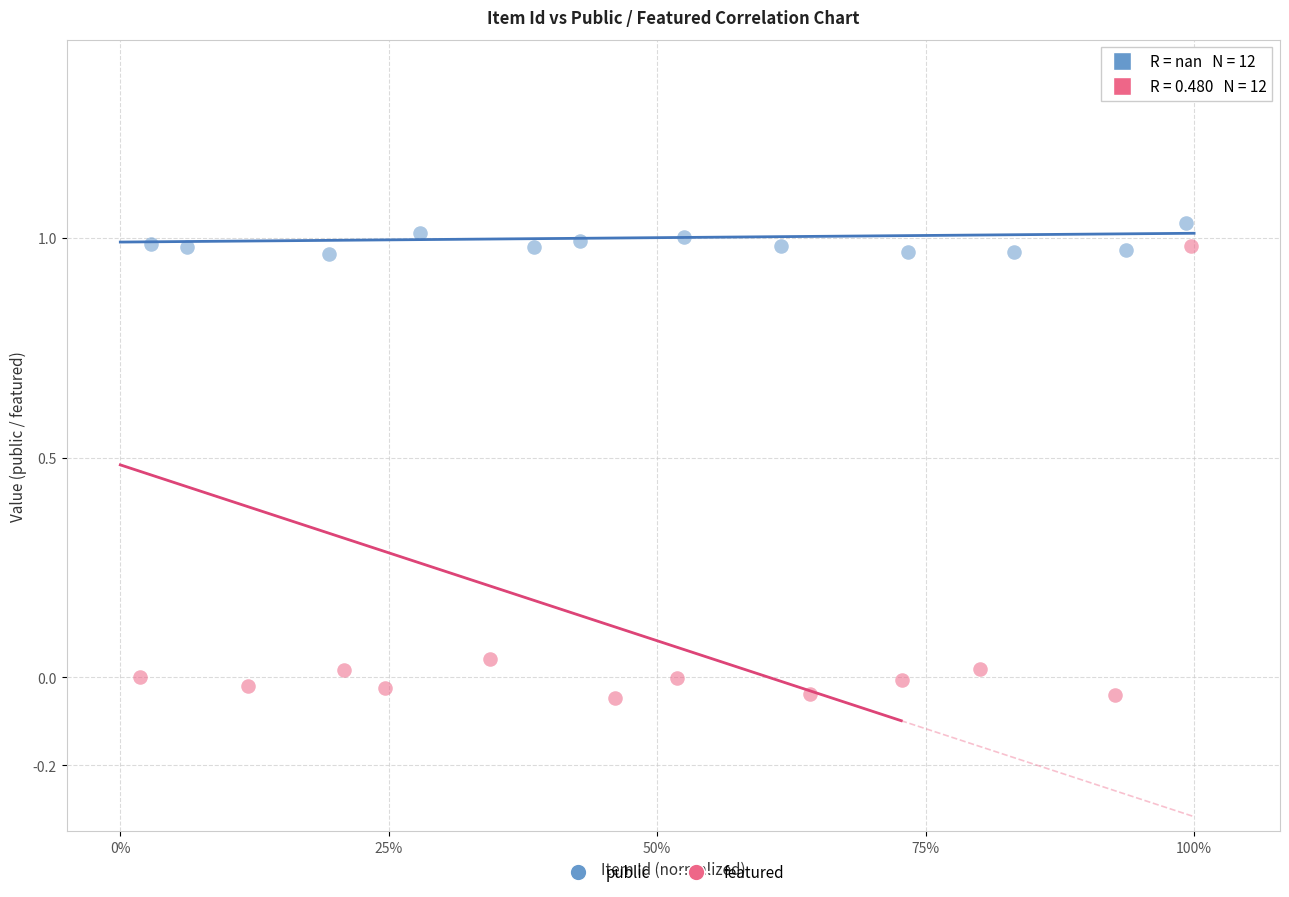

What are all the series names shown in the legend?

public, featured